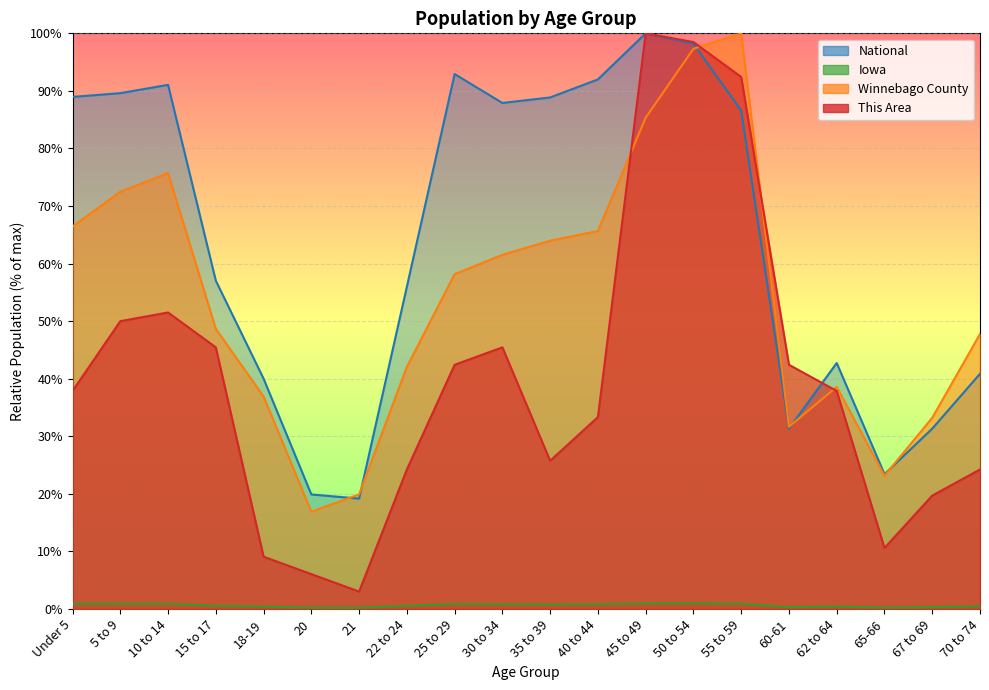

What is the sum of the Winnebago County values at 50 to 54 and 35 to 39?

161.3